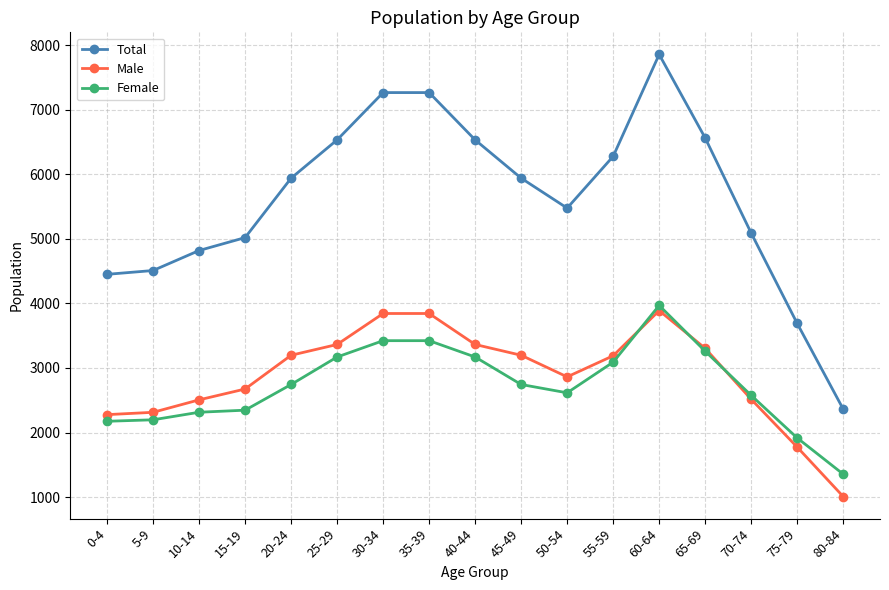

True or false: Male and Total intersect in this chart.

False